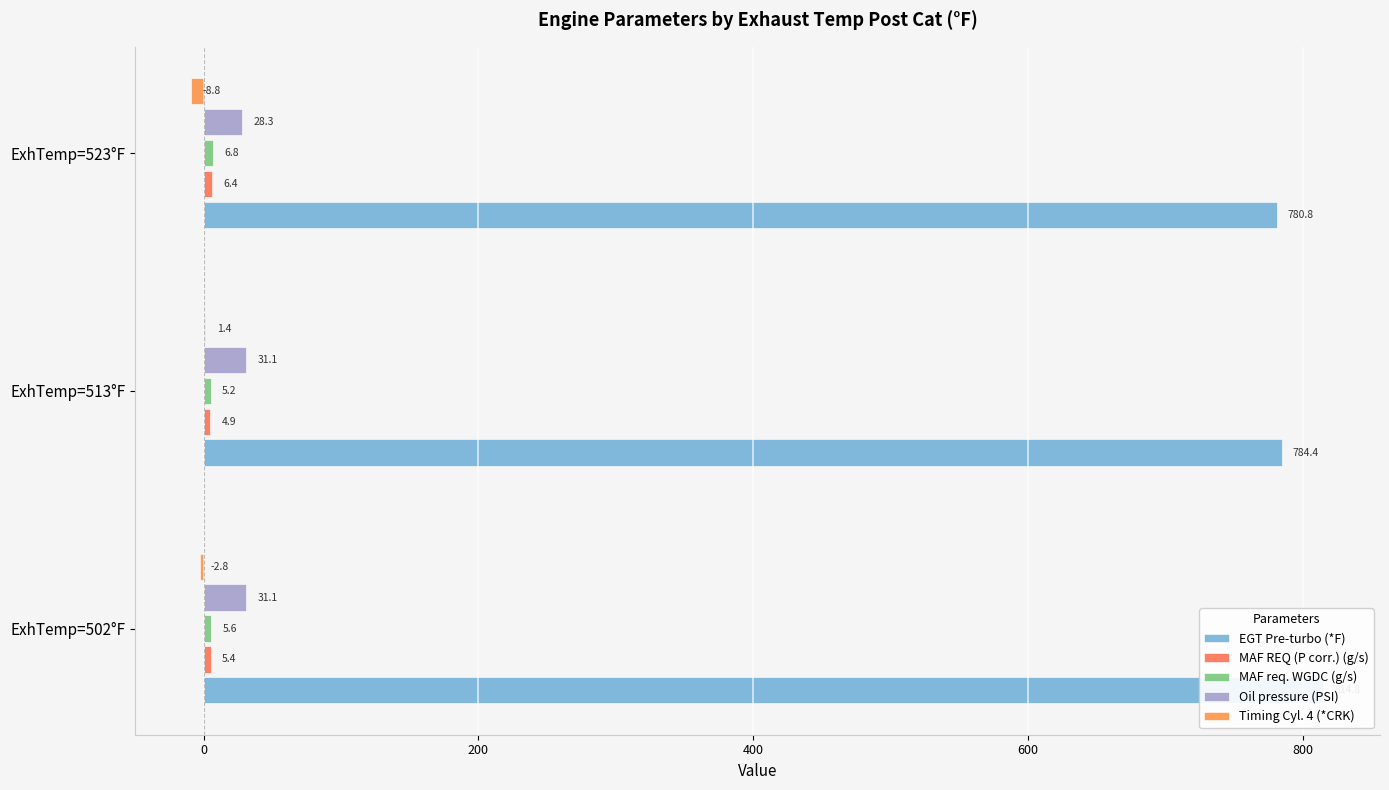

True or false: EGT Pre-turbo (*F) has a value of 1180.9 at ExhTemp=513°F.

False